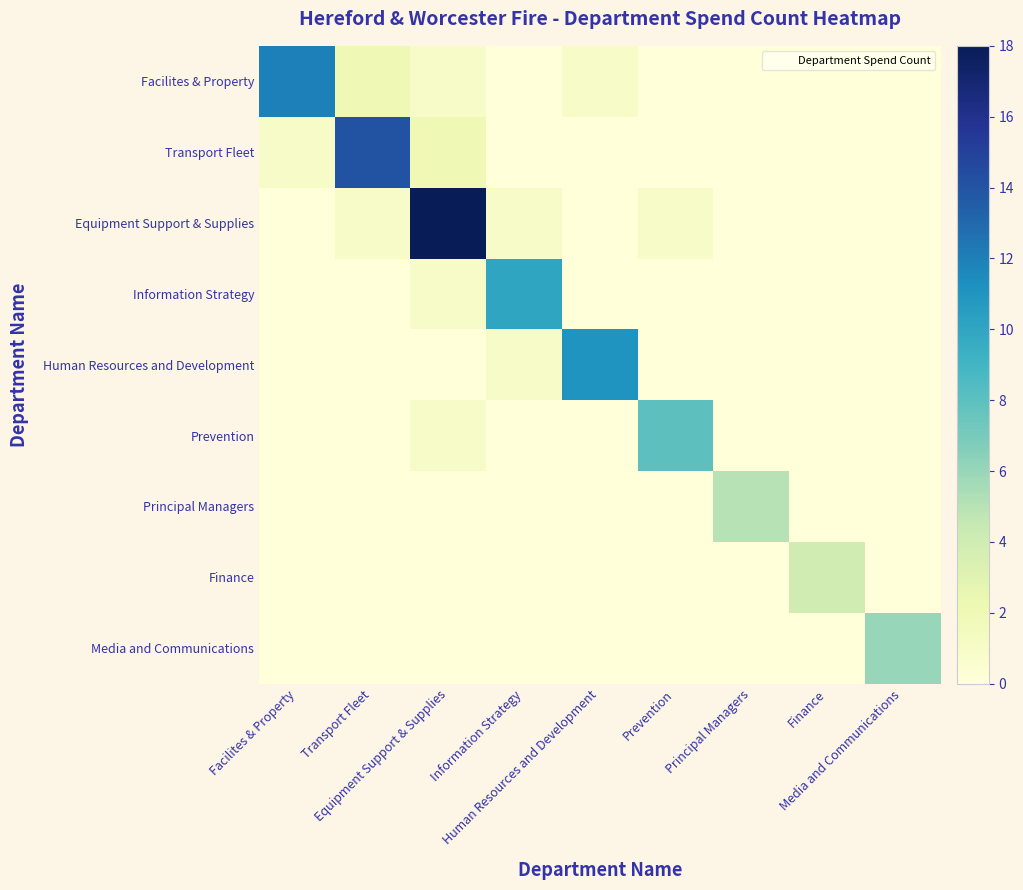

At which category is the sum across all series the highest?

Equipment Support & Supplies